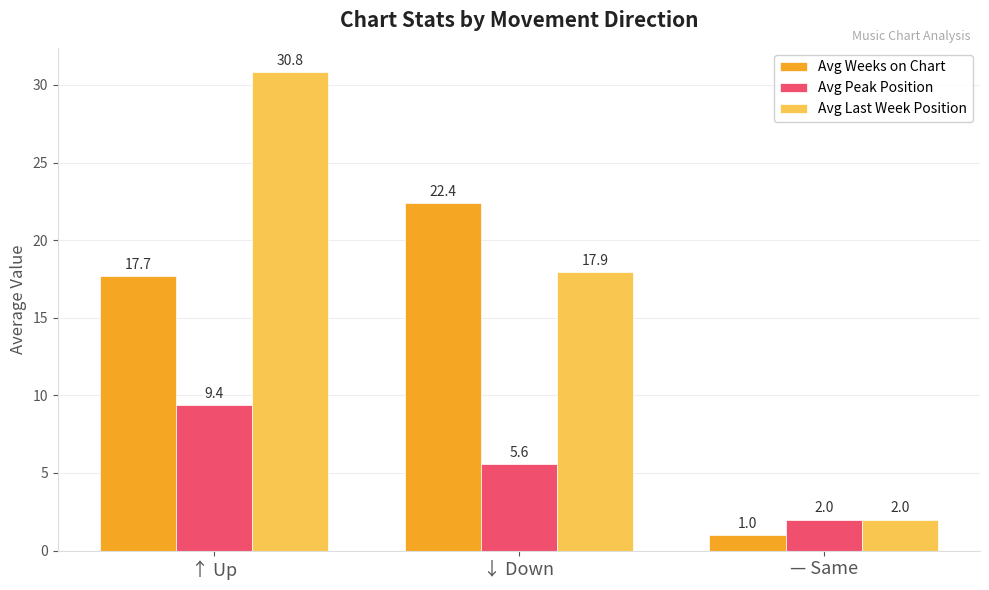

What is the spread (max minus min) of values at — Same?

1.0